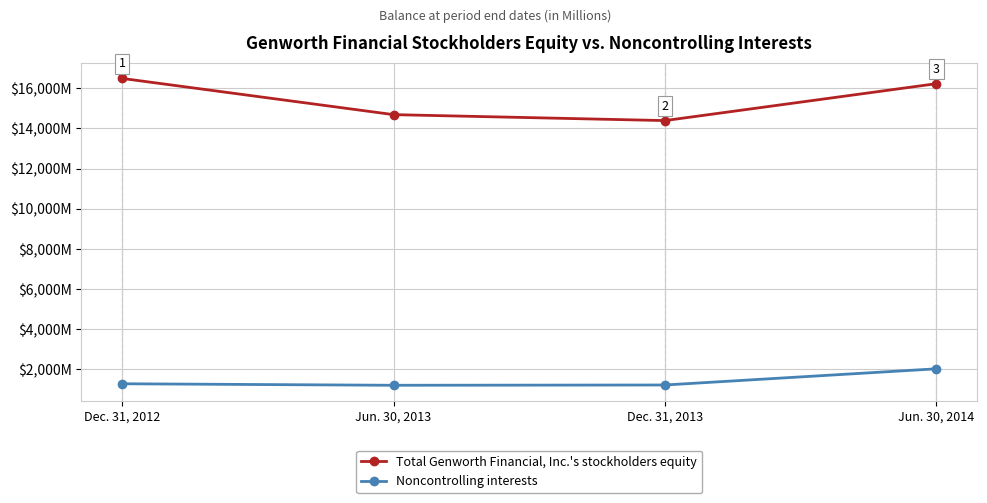

Reading right to left, extract all data points from this chart.

Total Genworth Financial, Inc.'s stockholders equity: 16231	14393	14689	16493
Noncontrolling interests: 2033	1227	1213	1288